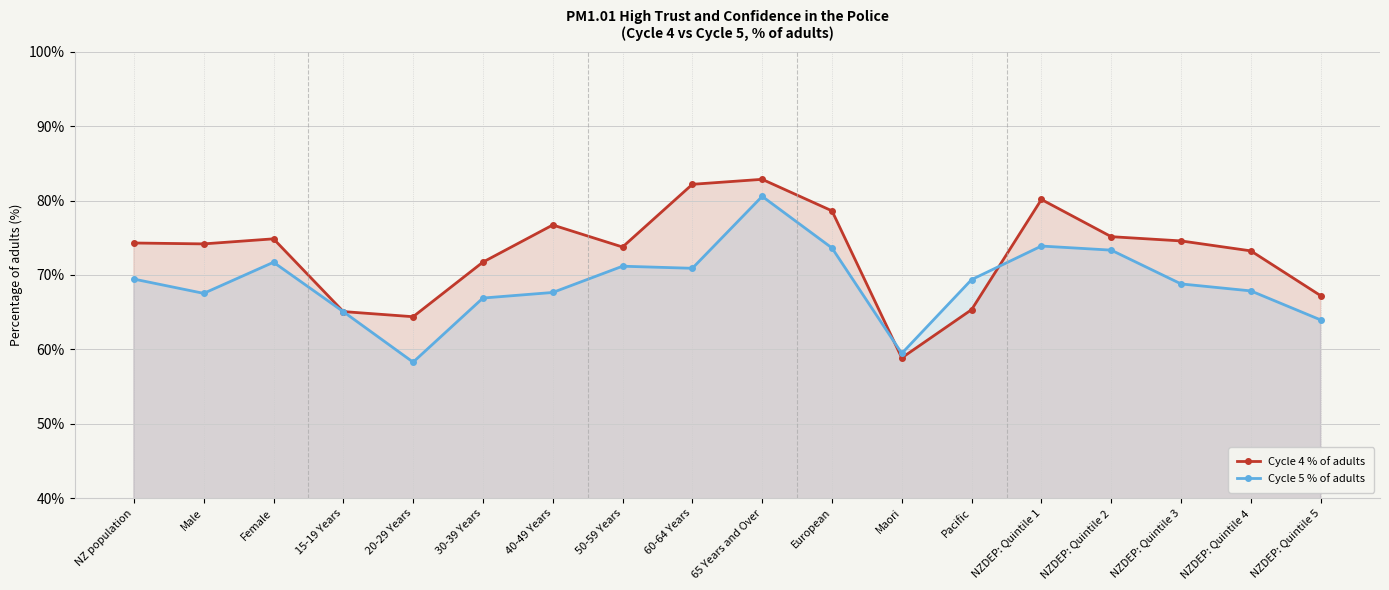

True or false: Cycle 5 % of adults and Cycle 4 % of adults intersect in this chart.

True